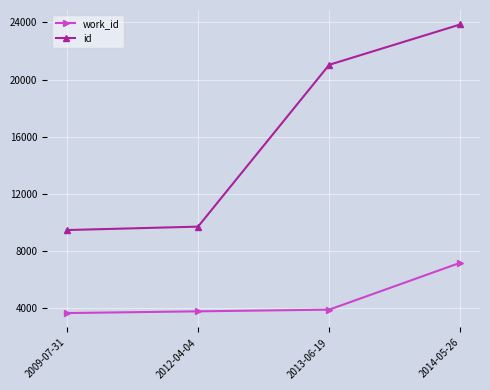

True or false: work_id has more than 1 interior local peaks.

False